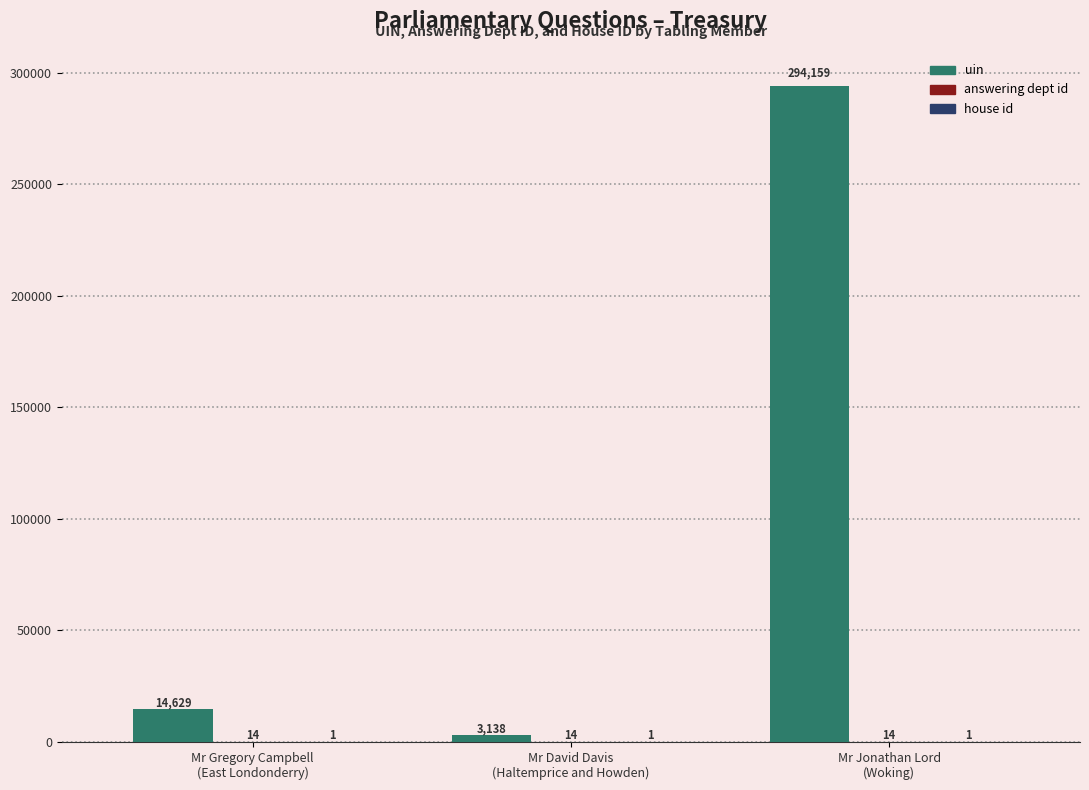

What is the maximum value shown in the chart?

294159